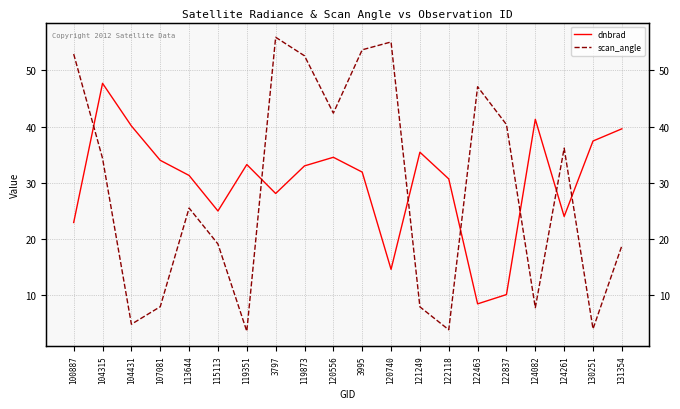

What is the maximum value for dnbrad?

47.7